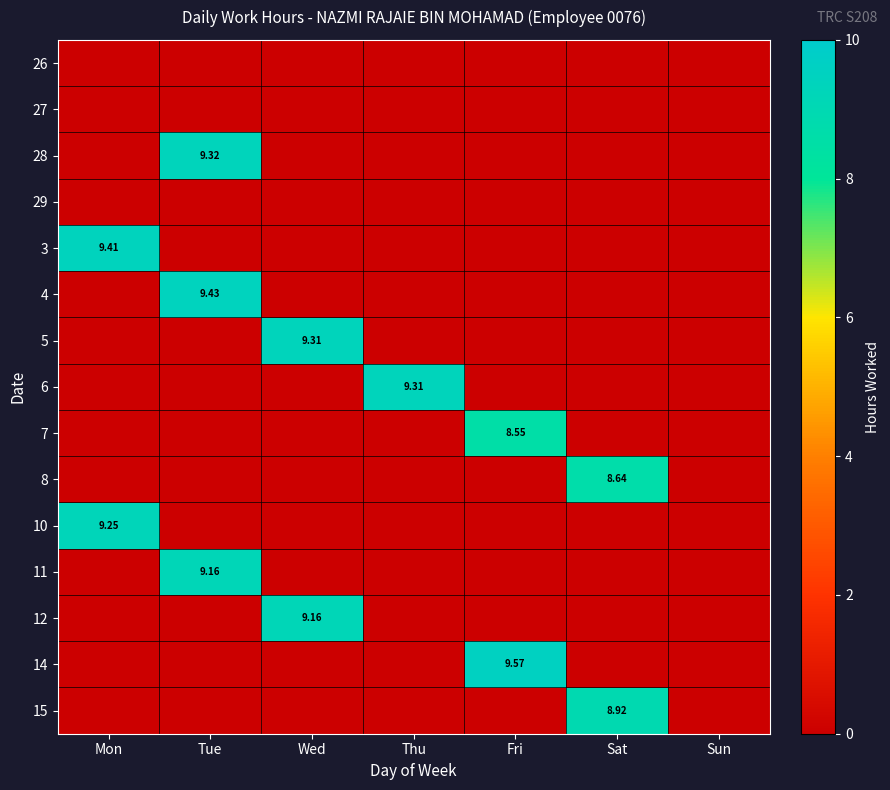

At which label does 3 reach its minimum?

Tue